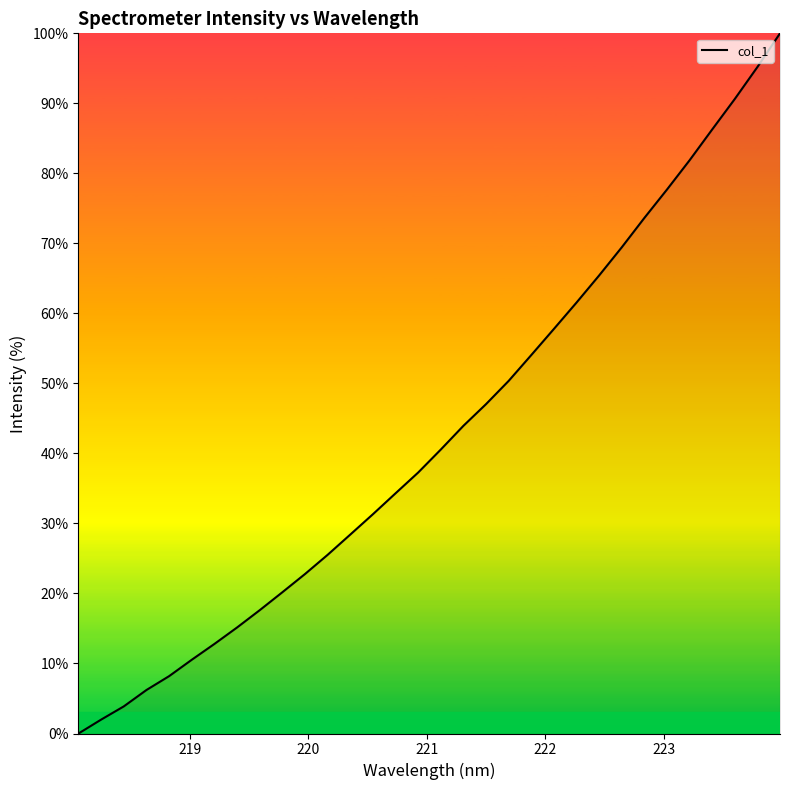

What is the maximum value shown in the chart?

100.0